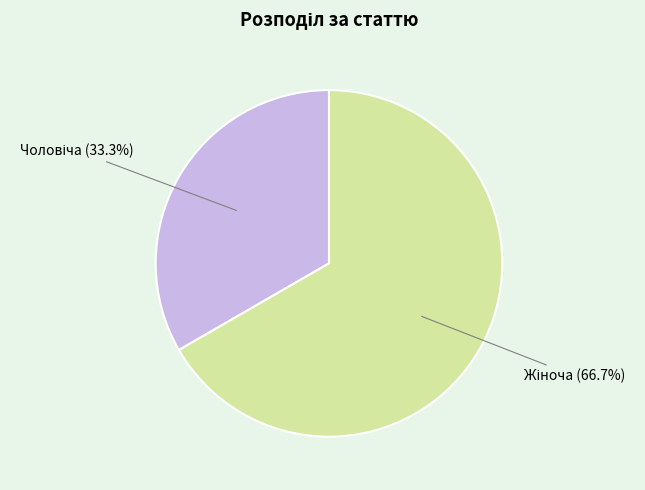

Is there a majority slice in this chart?

Yes